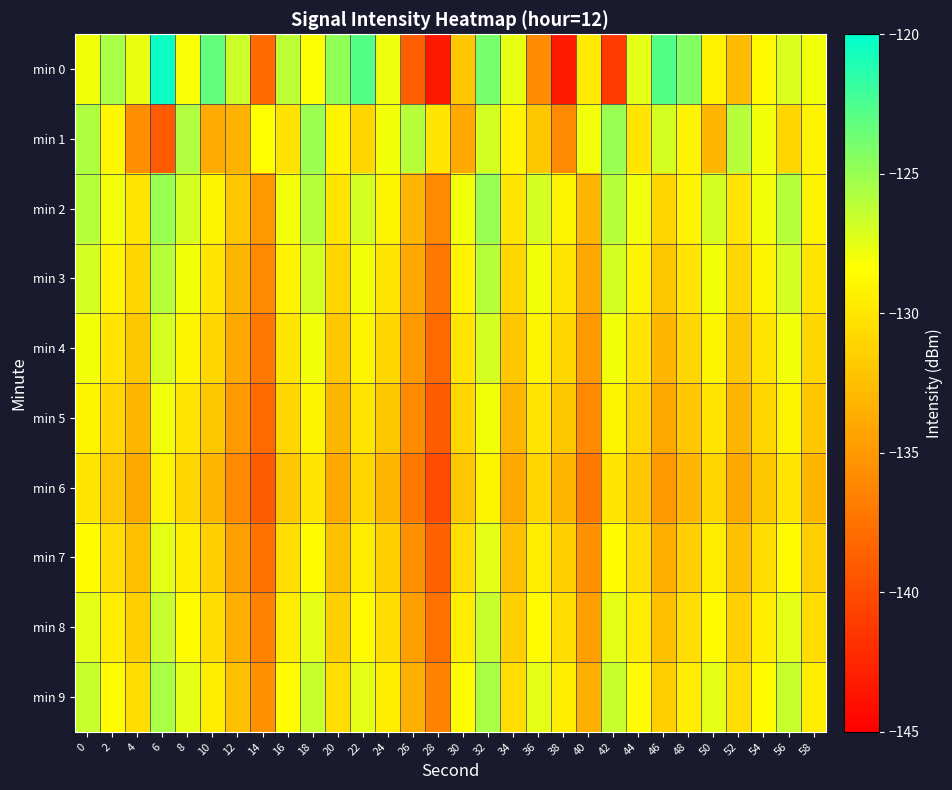

Which series has the widest spread of values?

min 0